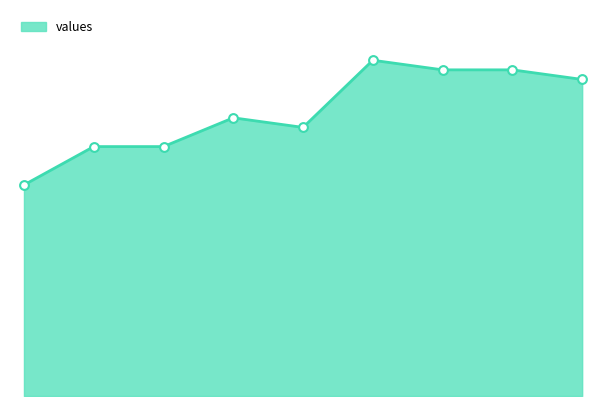

Does the chart have visible grid lines?

No